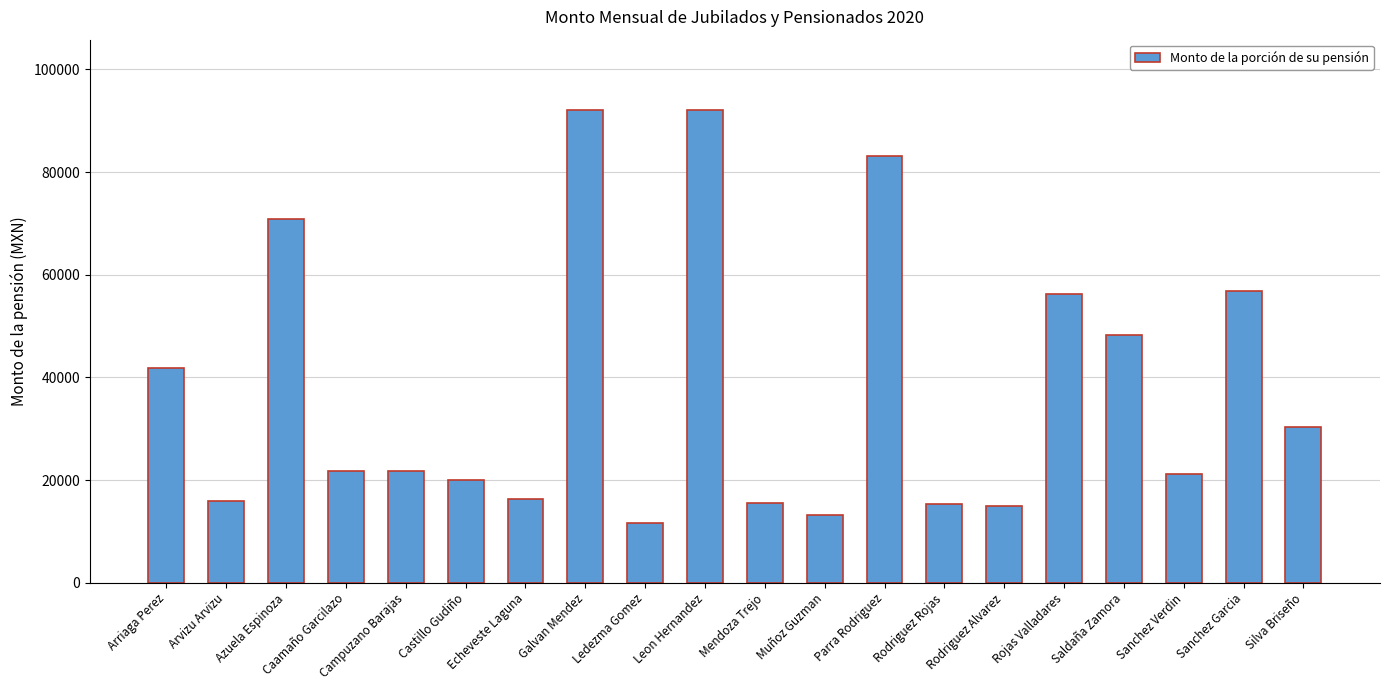

What is the greatest value displayed?

92010.2